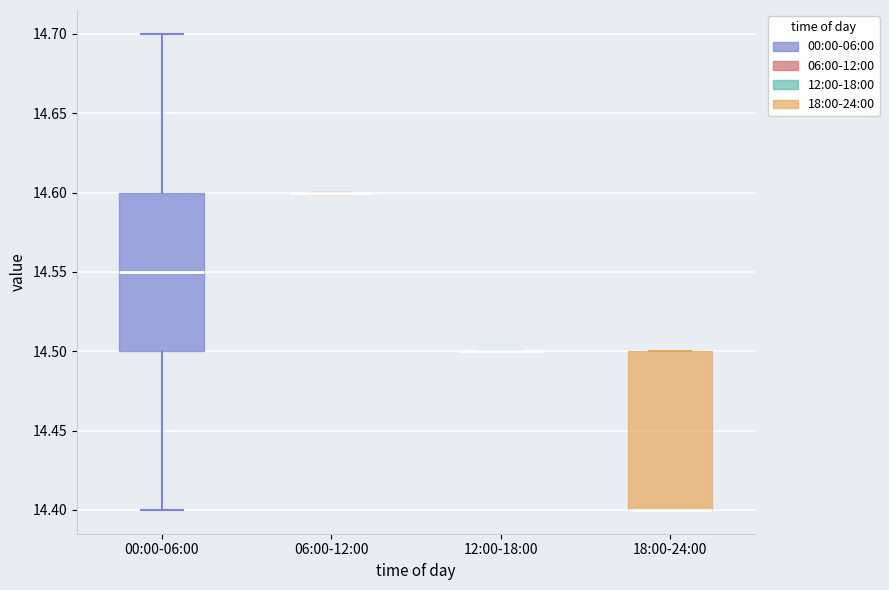

Reading left to right, read every box against the y-axis: the position of its median line, the range the box covers, and the ends of its whiskers. The values are not printed on the chart, so give them approximately, as read against the axis.

00:00-06:00: median 14.55, box 14.50 to 14.60, whiskers 14.40 to 14.70
06:00-12:00: box collapsed to a line at 14.60, whiskers 14.60 to 14.60
12:00-18:00: box collapsed to a line at 14.50, whiskers 14.50 to 14.50
18:00-24:00: median 14.40 (drawn on the box's lower edge), box 14.40 to 14.50, whiskers 14.40 to 14.50